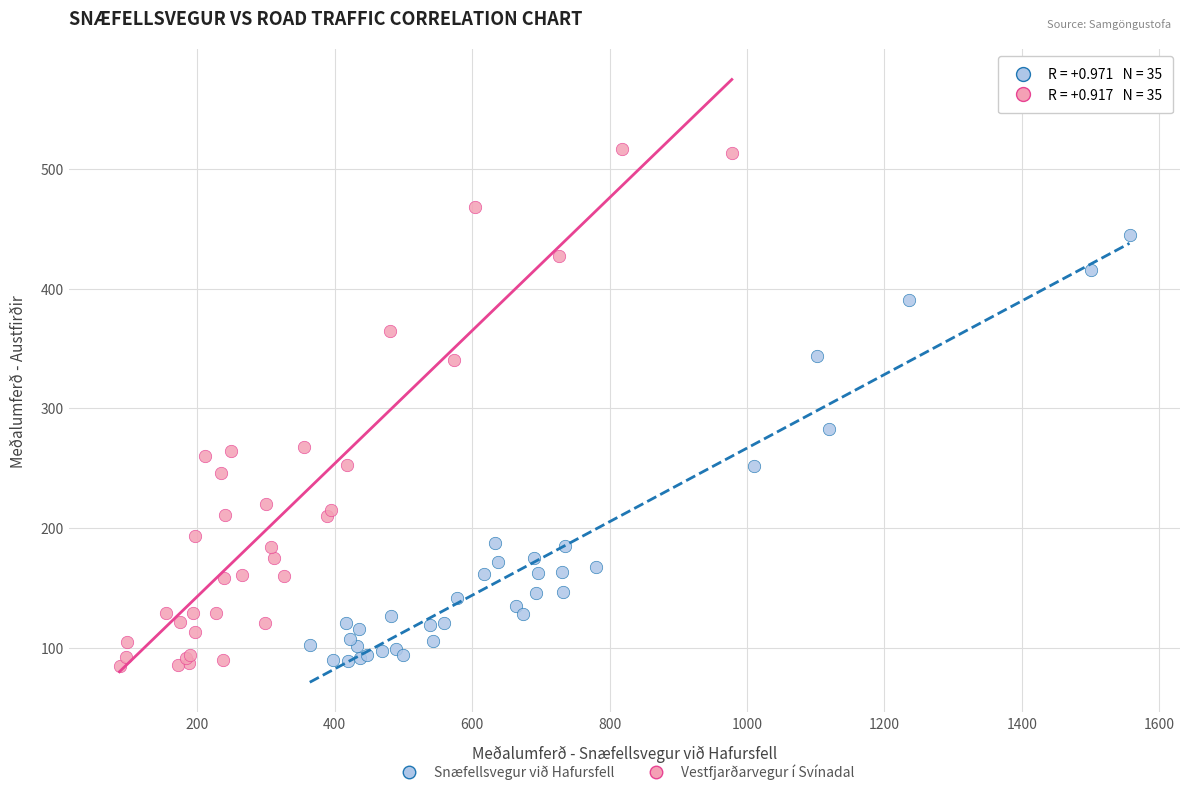

Which series has the largest Y range (max minus min)?

Vestfjarðarvegur í Svínadal